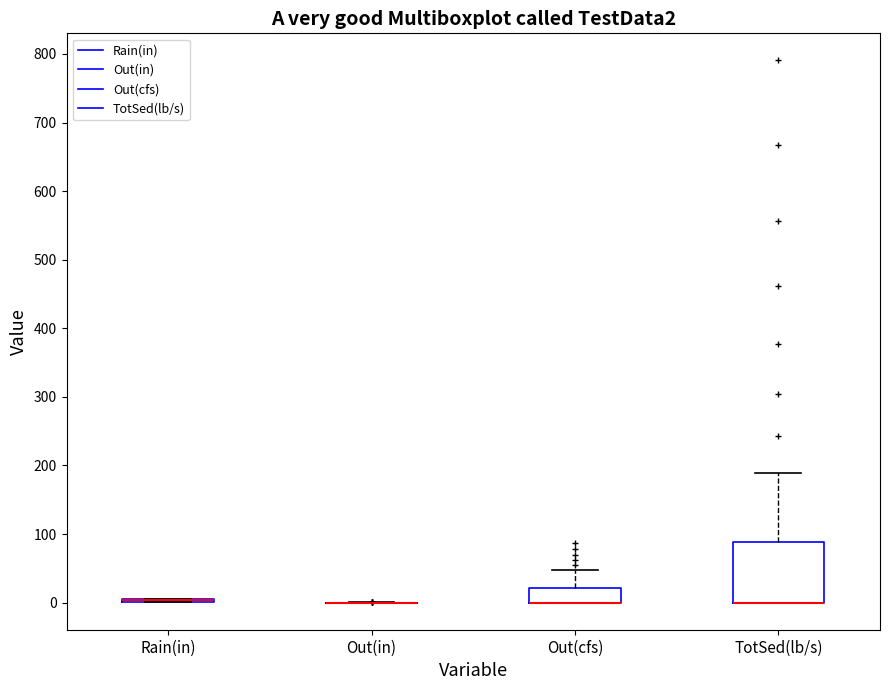

Reading left to right, read every box against the y-axis: the position of its median line, the range the box covers, and the ends of its whiskers. The values are not printed on the chart, so give them approximately, as read against the axis.

Rain(in): box collapsed to a line at 0, whiskers 0 to 10
Out(in): box collapsed to a line at 0, whiskers 0 to 0
Out(cfs): median 0 (drawn on the box's lower edge), box 0 to 20, whiskers 0 to 50
TotSed(lb/s): median 0 (drawn on the box's lower edge), box 0 to 90, whiskers 0 to 190